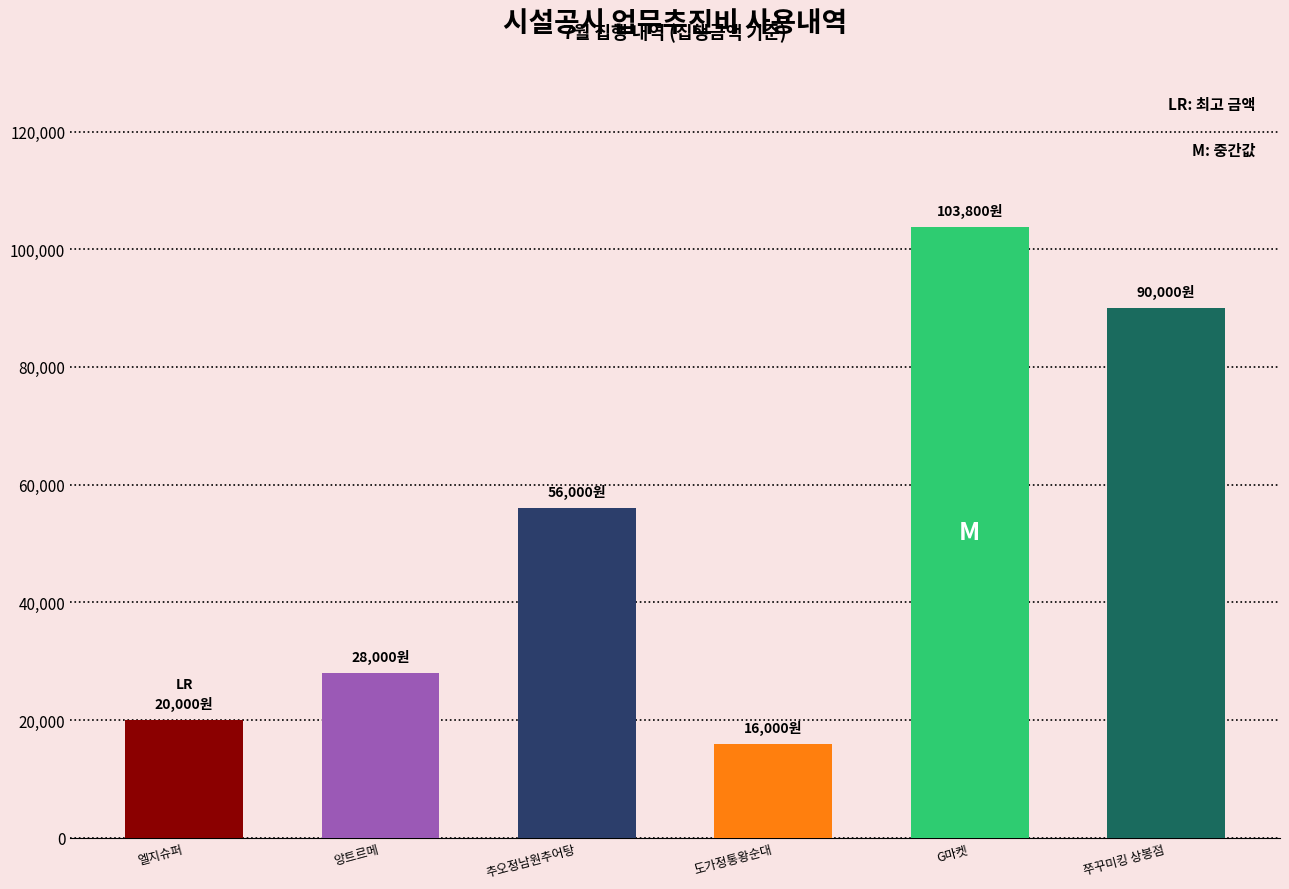

Reading right to left, list all the values displayed in this chart.

90000	103800	16000	56000	28000	20000